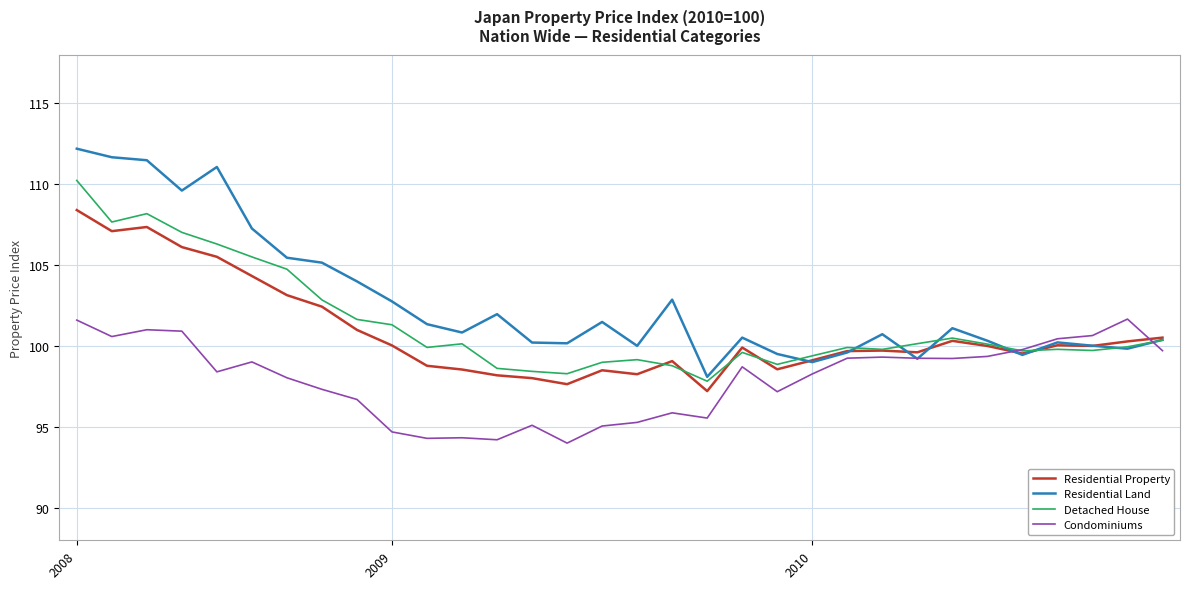

Which series has the largest total across all categories?

Residential Land